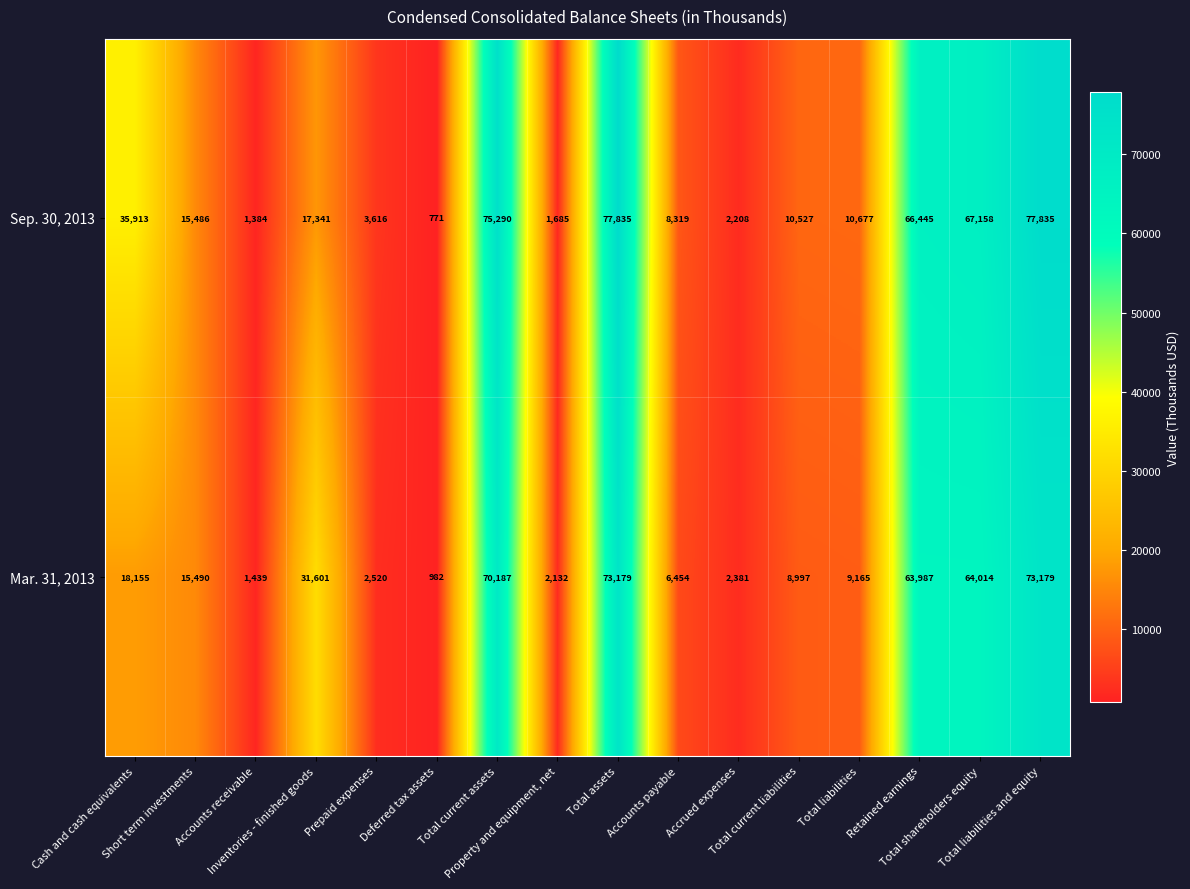

What is the average value of the Sep. 30, 2013 series?

29531